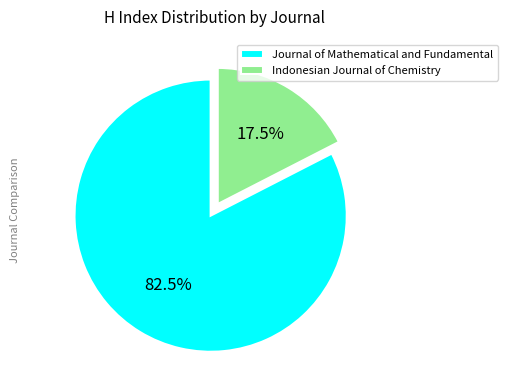

Does any single category account for the majority?

Yes